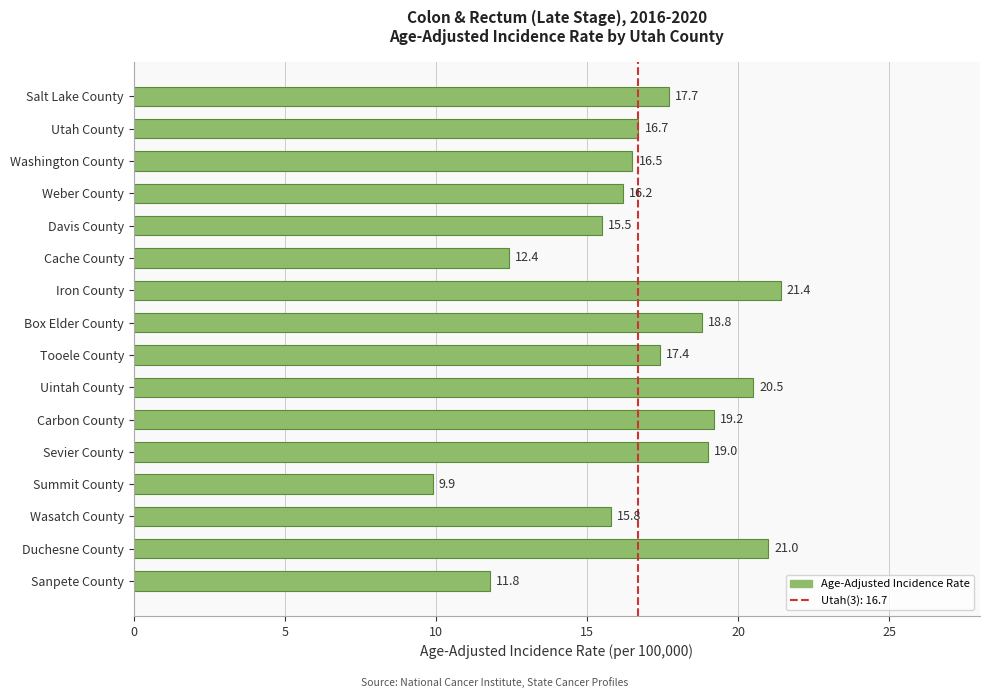

Reading top to bottom, list all the values displayed in this chart.

17.7	16.7	16.5	16.2	15.5	12.4	21.4	18.8	17.4	20.5	19.2	19.0	9.9	15.8	21.0	11.8